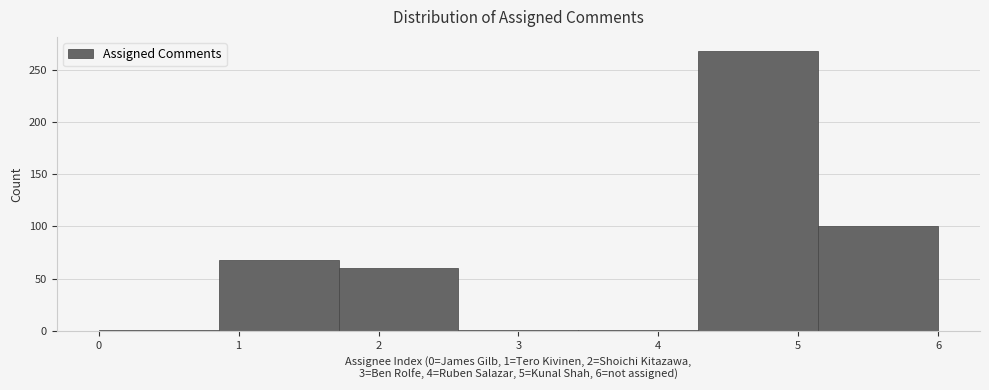

Over which range of the x-axis is the bar tallest?

4.3 to 5.1